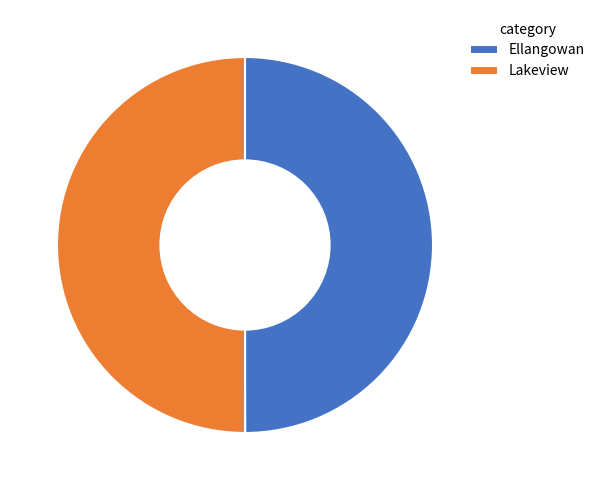

What is the ratio of the value at Lakeview to the value at Ellangowan?

1.0